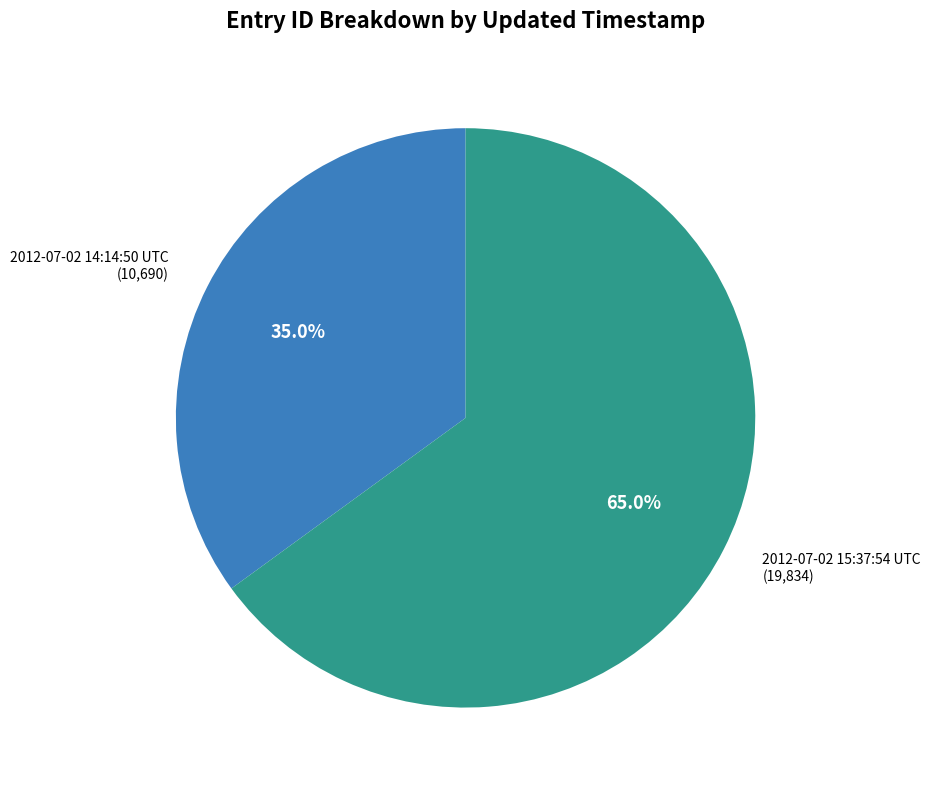

What is the smallest slice in the pie chart?

2012-07-02 14:14:50 UTC